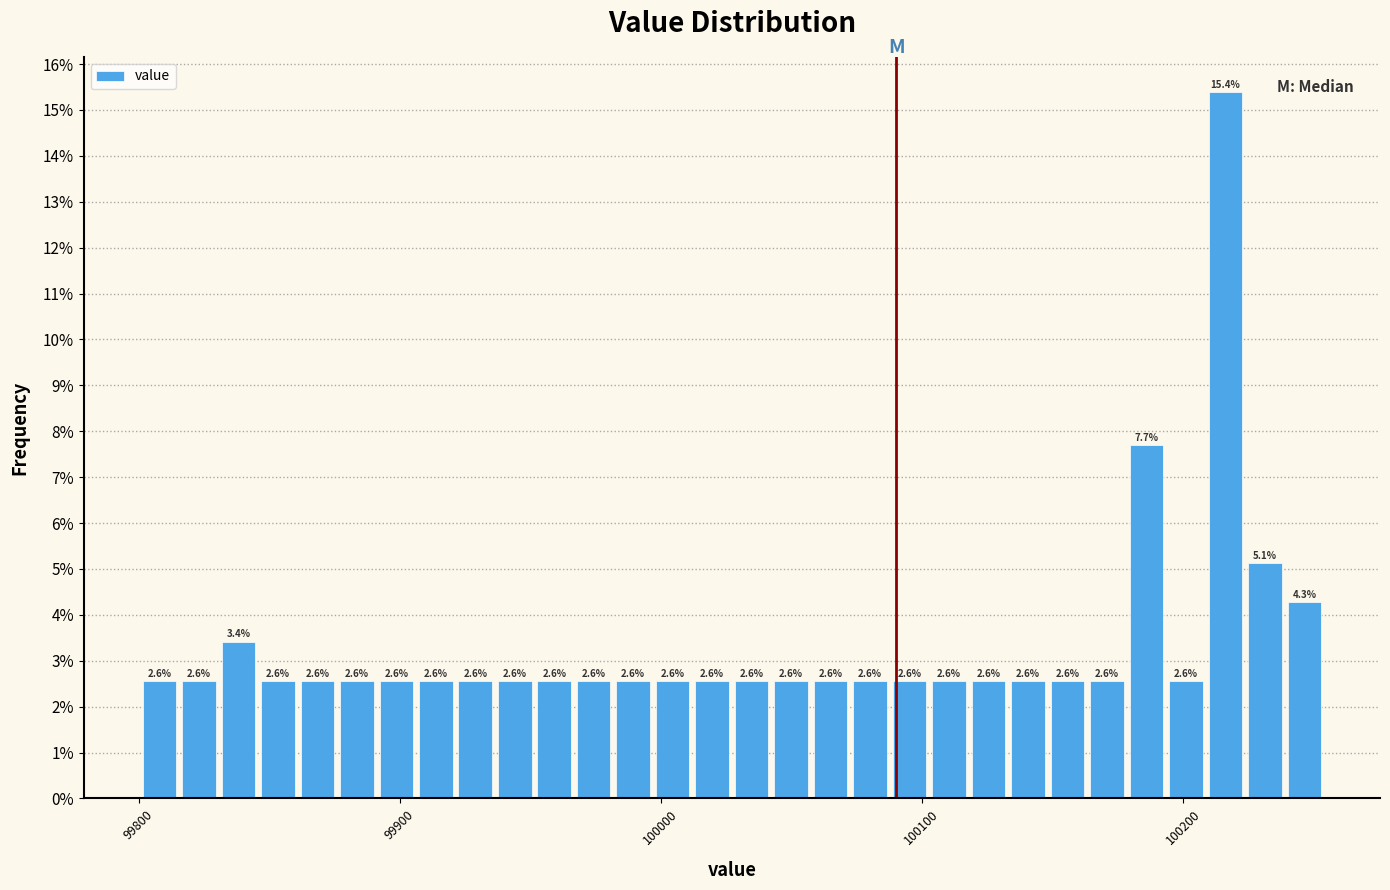

Around what value on the x-axis is the tallest bar? Give the approximate position of its centre, as read against the axis.

100220